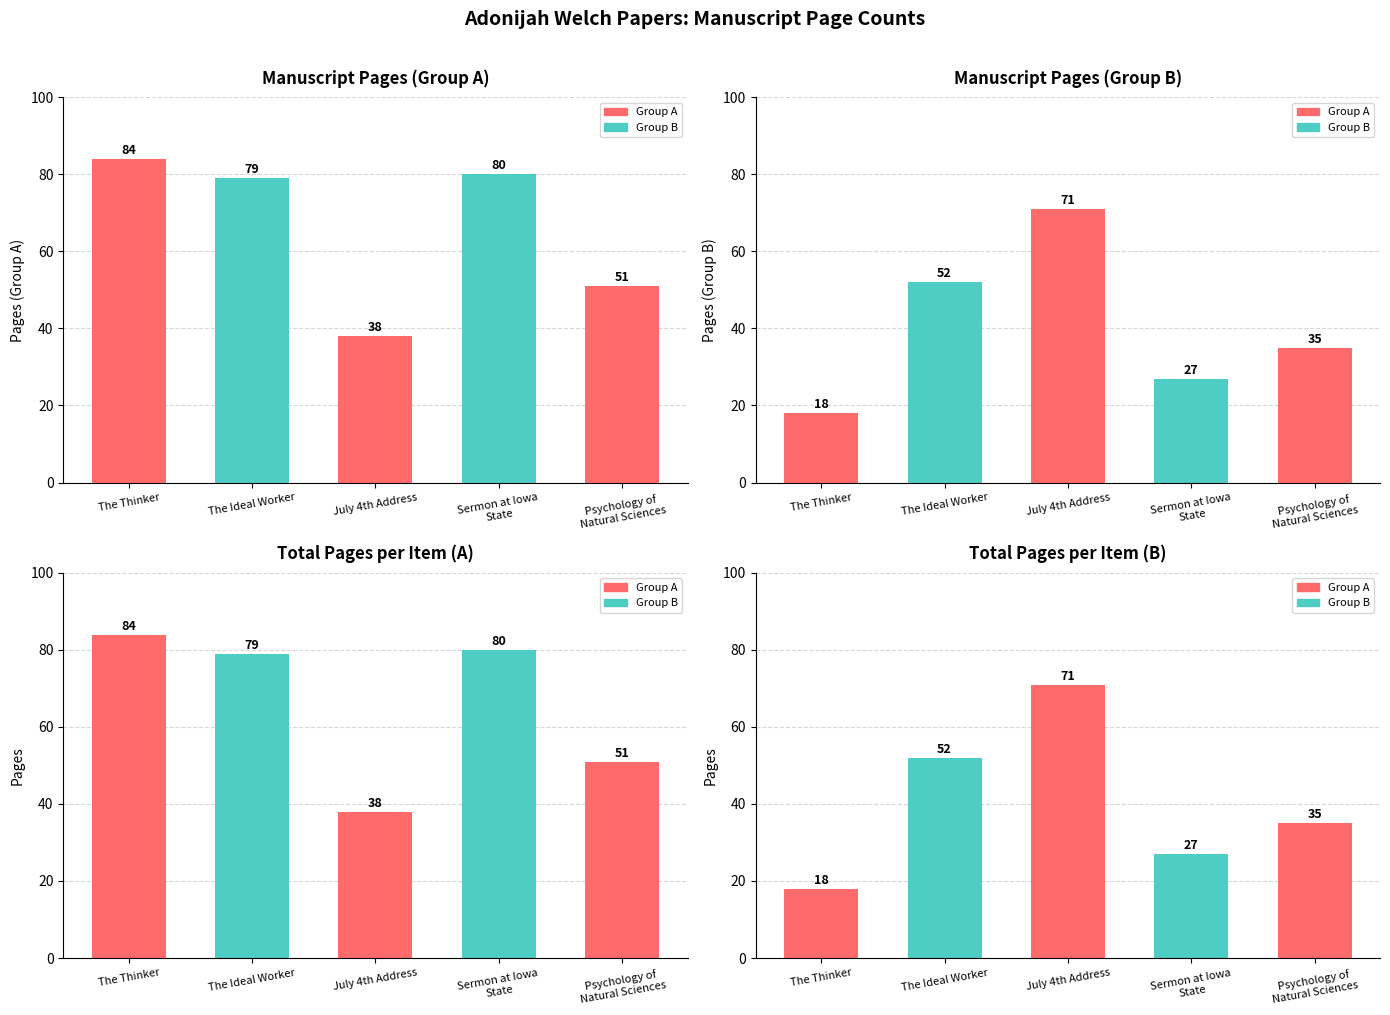

How many values are below 35?

2